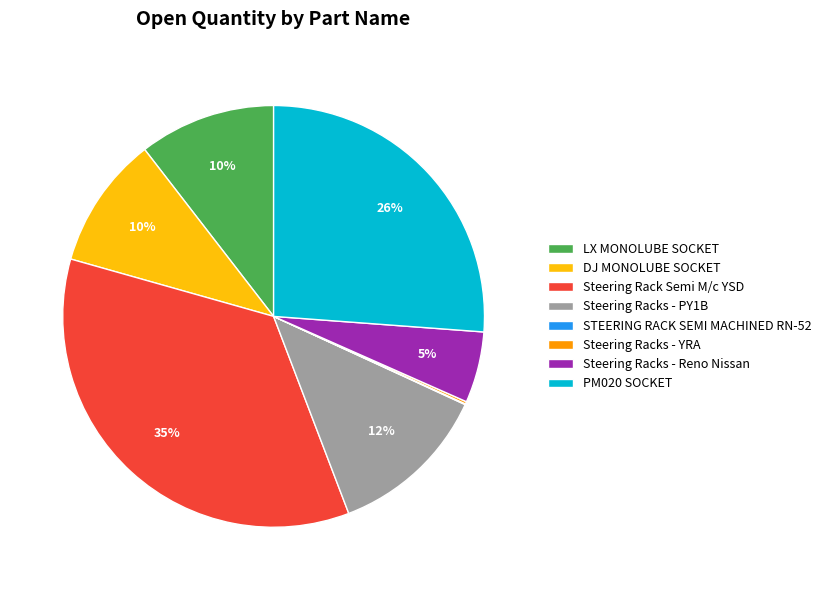

To the nearest percent, what portion does Steering Racks - Reno Nissan represent?

5%